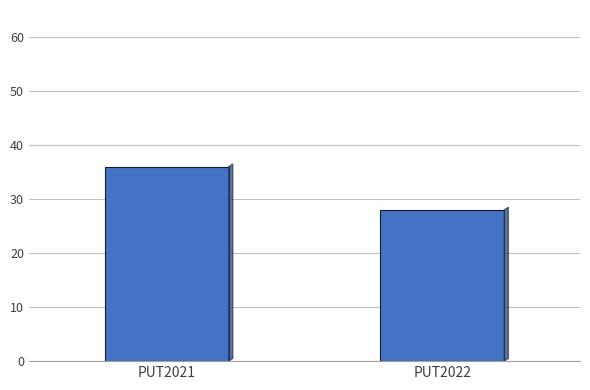

Read the value at PUT2021.

36